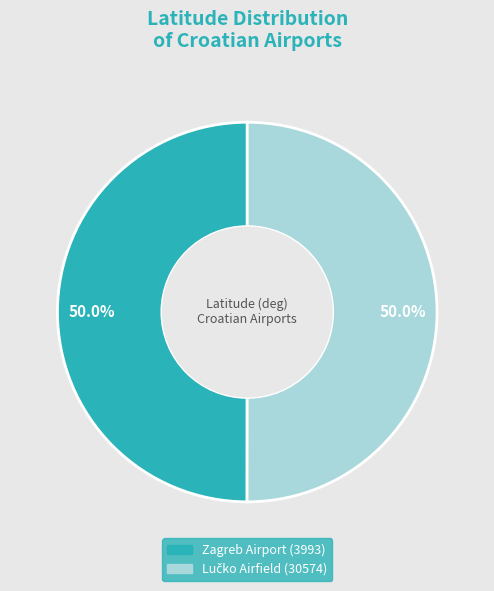

Count the number of slices in the pie.

2